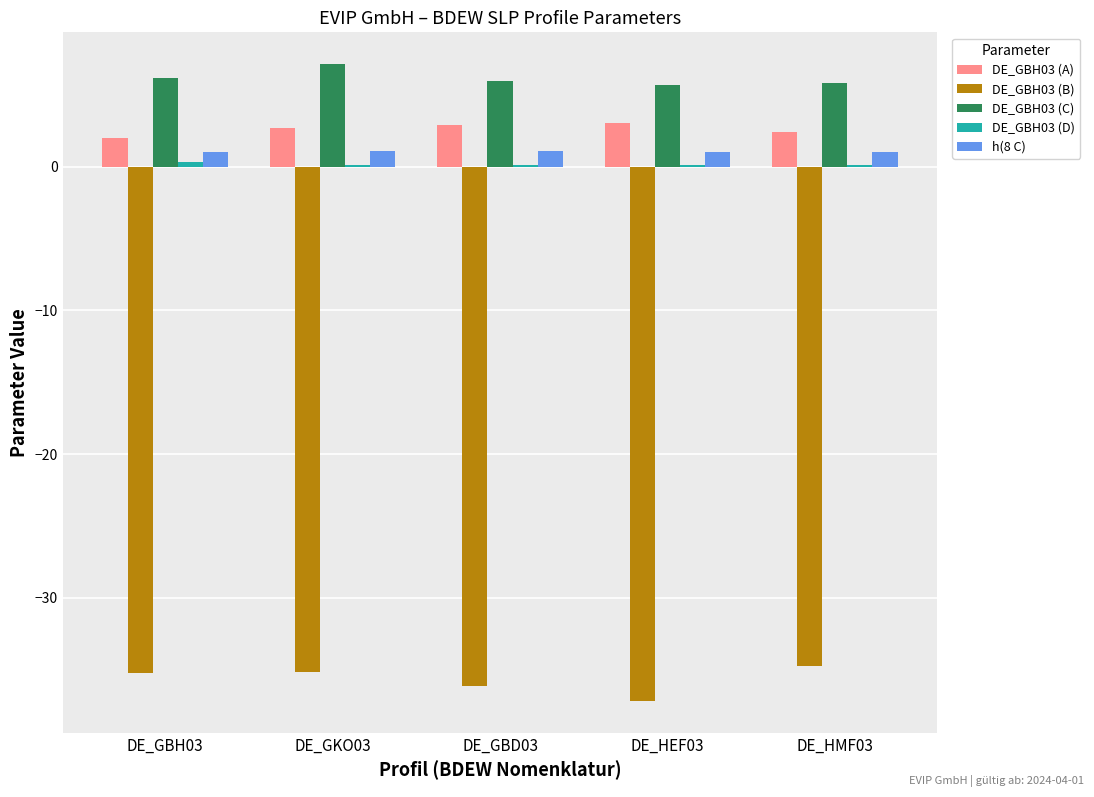

What is the maximum value shown in the chart?

7.1